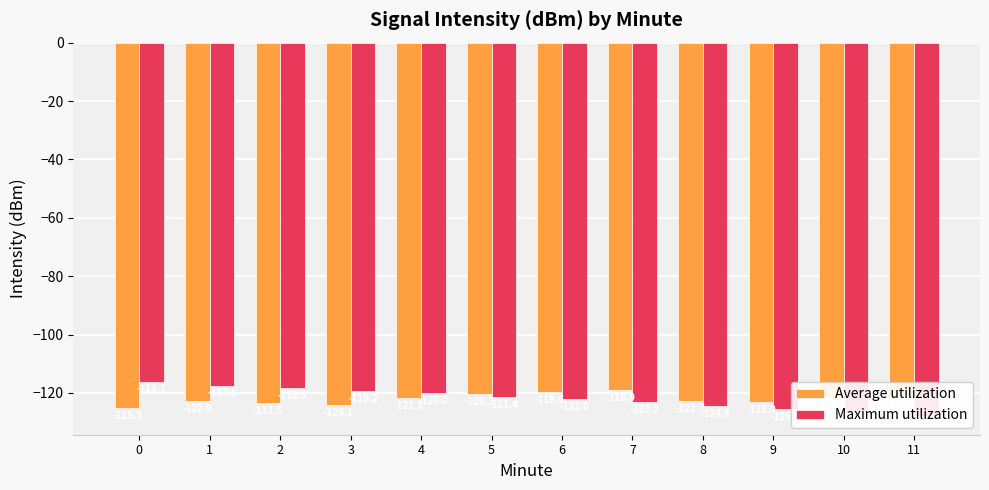

Is it true that Maximum utilization equals -62.7 at 8?

False